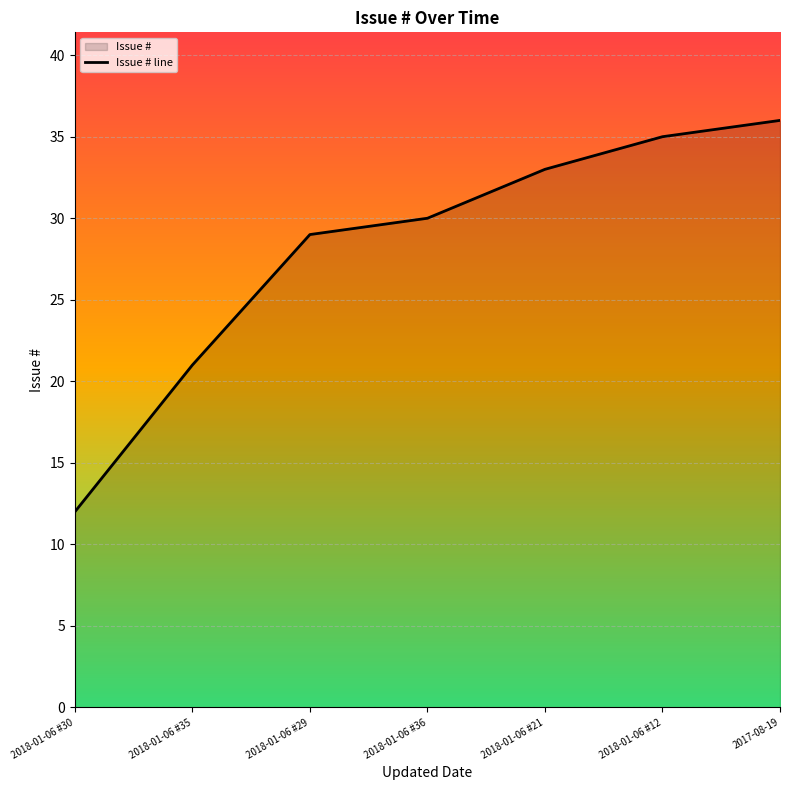

Read the value at 2018-01-06 #36.

30